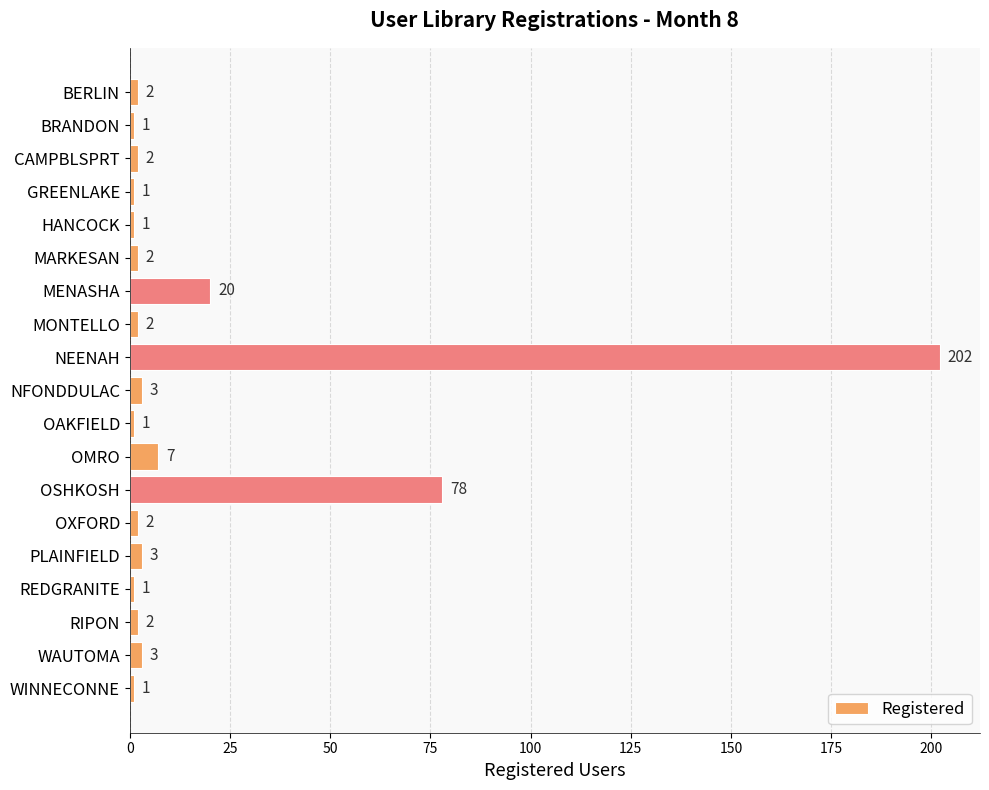

Does the chart contain any negative values?

No